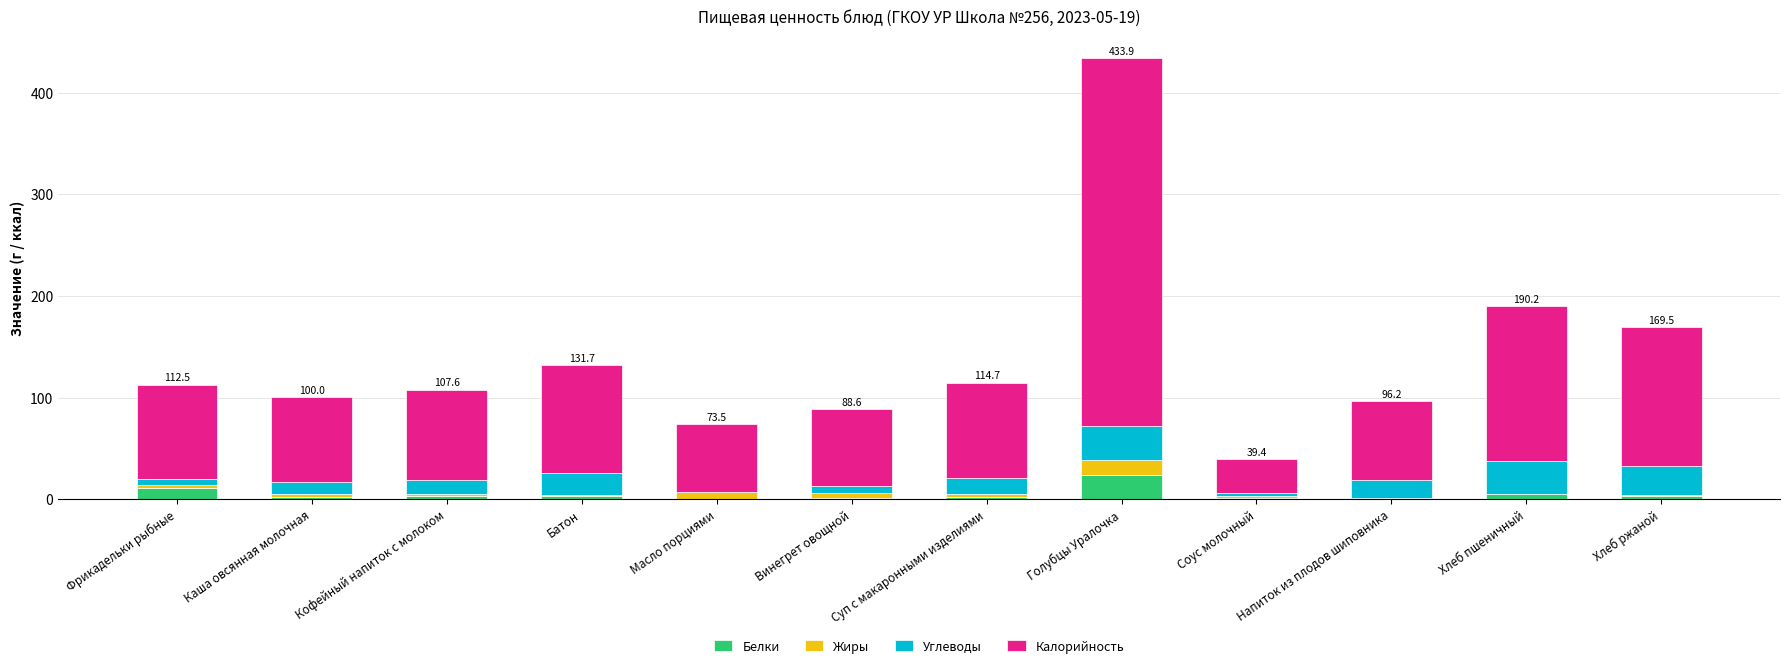

At which category is the sum across all series the highest?

Голубцы Уралочка